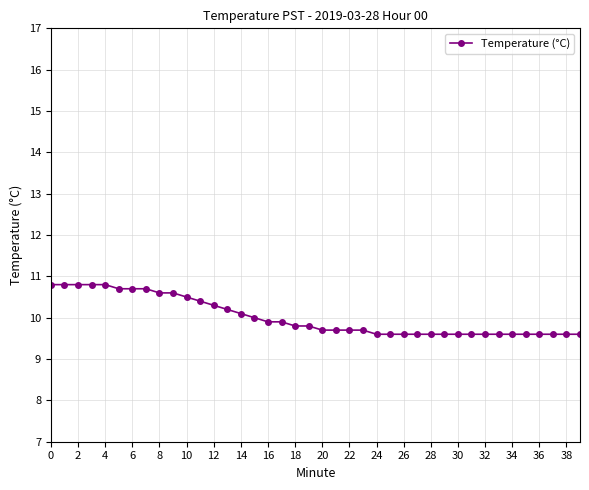

Reading left to right, list all the values displayed in this chart.

10.8	10.8	10.8	10.8	10.8	10.7	10.7	10.7	10.6	10.6	10.5	10.4	10.3	10.2	10.1	10.0	9.9	9.9	9.8	9.8	9.7	9.7	9.7	9.7	9.6	9.6	9.6	9.6	9.6	9.6	9.6	9.6	9.6	9.6	9.6	9.6	9.6	9.6	9.6	9.6